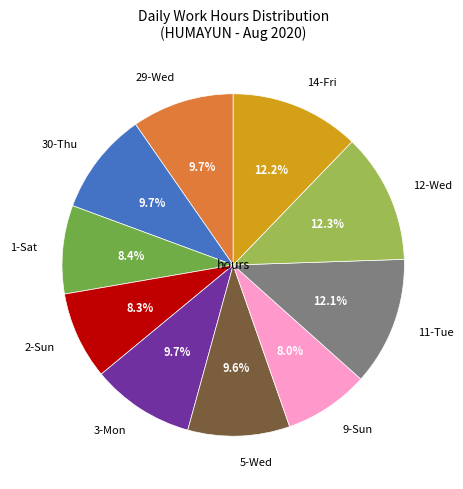

Is there a majority slice in this chart?

No